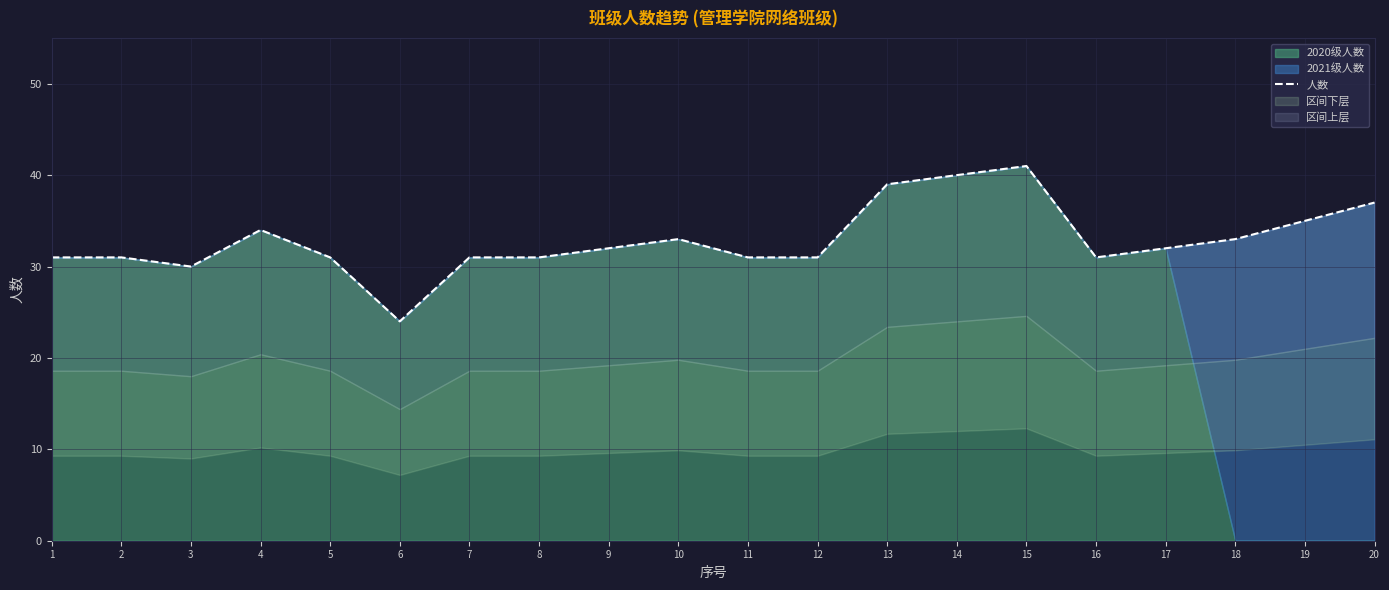

Reading left to right, list all the values displayed in this chart.

1=31	2=31	3=30	4=34	5=31	6=24	7=31	8=31	9=32	10=33	11=31	12=31	13=39	14=40	15=41	16=31	17=32	18=33	19=35	20=37